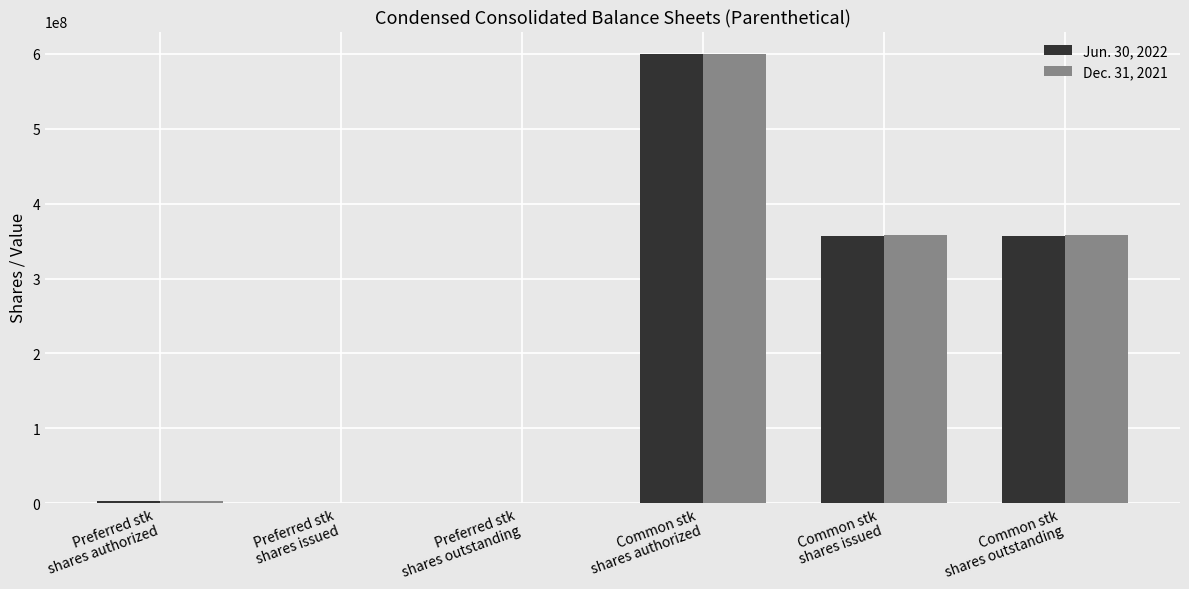

Is it true that Jun. 30, 2022 equals 291660781 at Common stk
shares authorized?

False